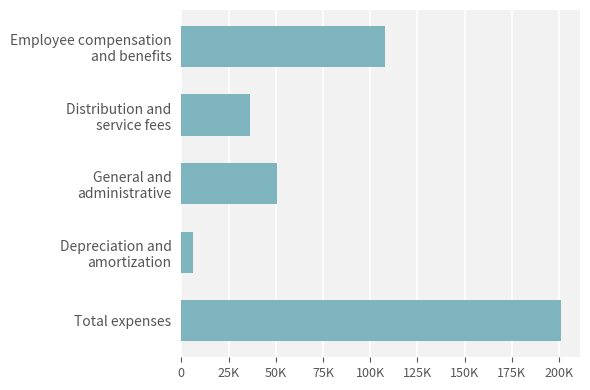

Rank the categories by value from highest to lowest.

Total expenses, Employee compensation
and benefits, General and
administrative, Distribution and
service fees, Depreciation and
amortization